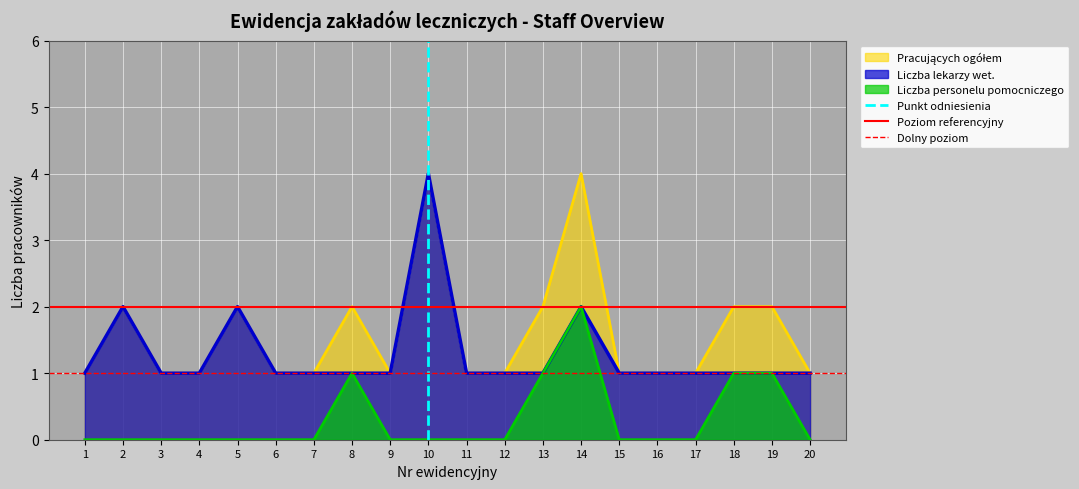

Is it true that Dolny poziom equals 0 at 1?

False